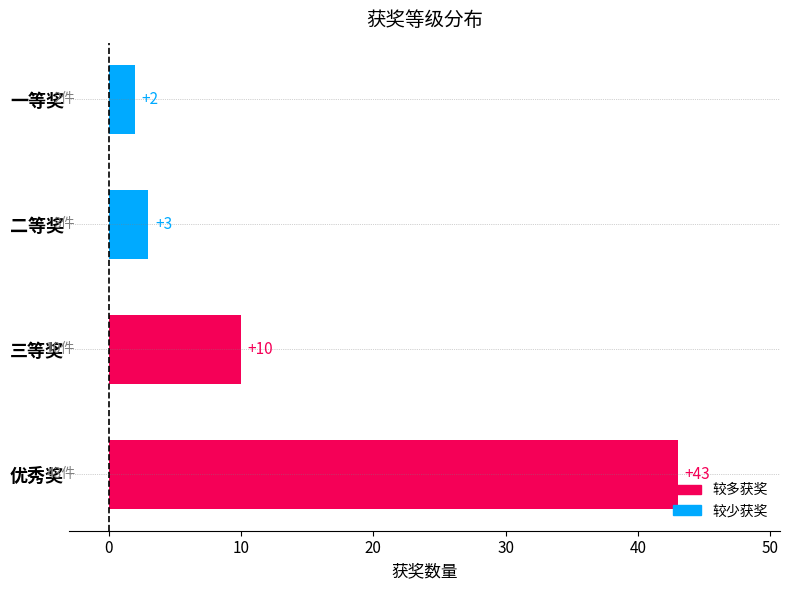

How many values are below 10?

2